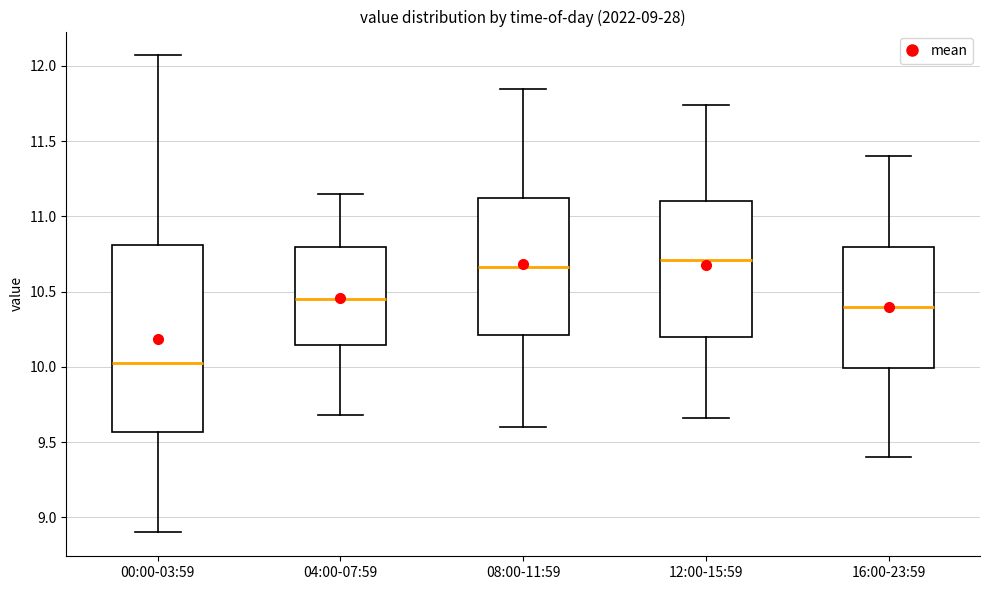

Which box is the tallest, from its lower edge to its upper edge?

00:00-03:59